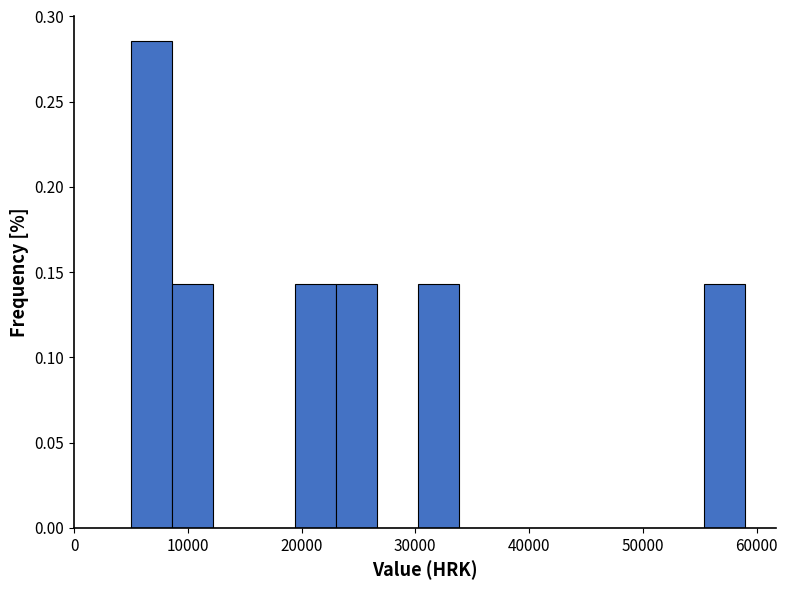

Around what value on the x-axis is the tallest bar? Give the approximate position of its centre, as read against the axis.

7000